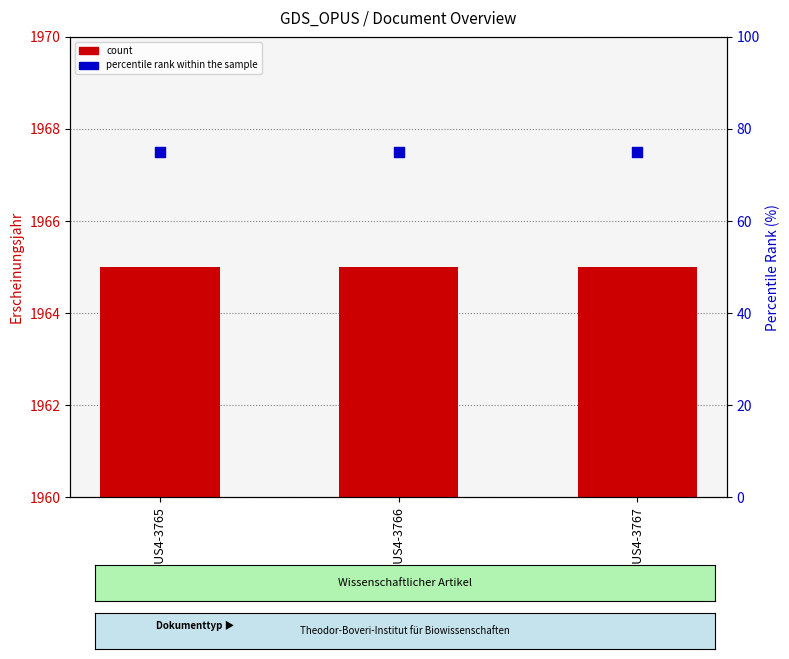

Which series has the largest Y range (max minus min)?

count